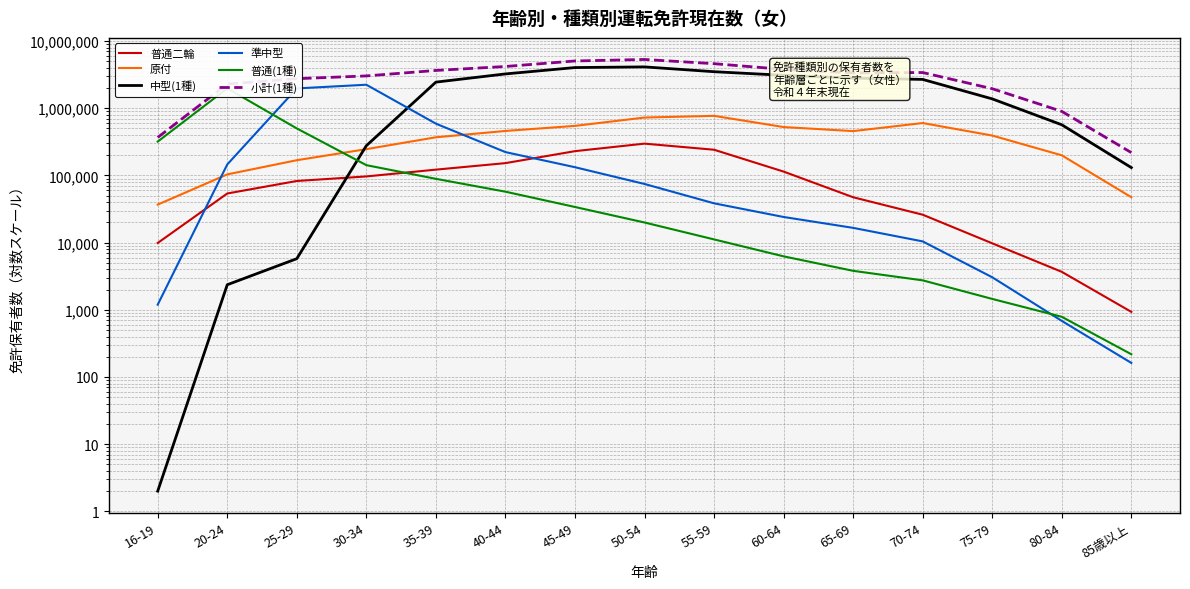

How many series are shown in this chart?

6